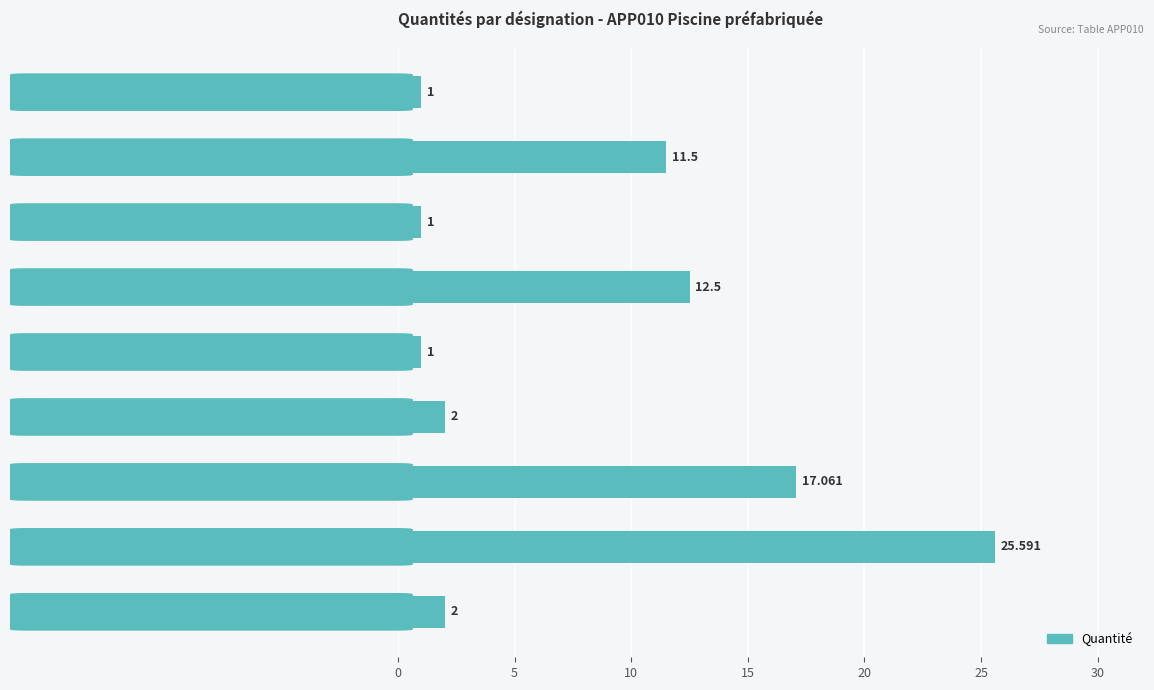

How many values are below 2?

3